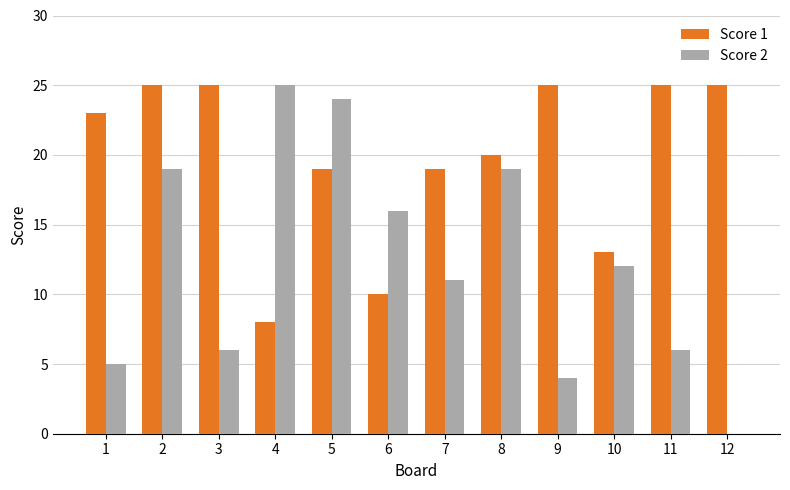

Count the number of data series in this chart.

2